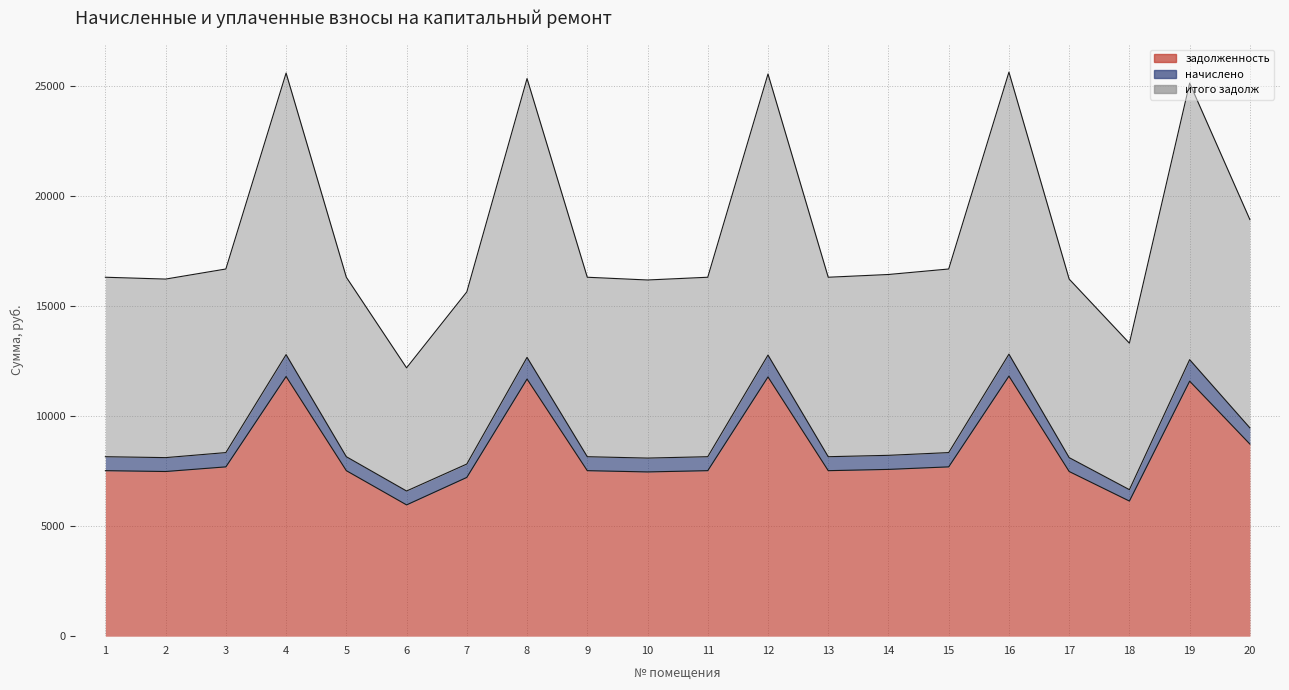

At which label does задолженность reach its minimum?

6